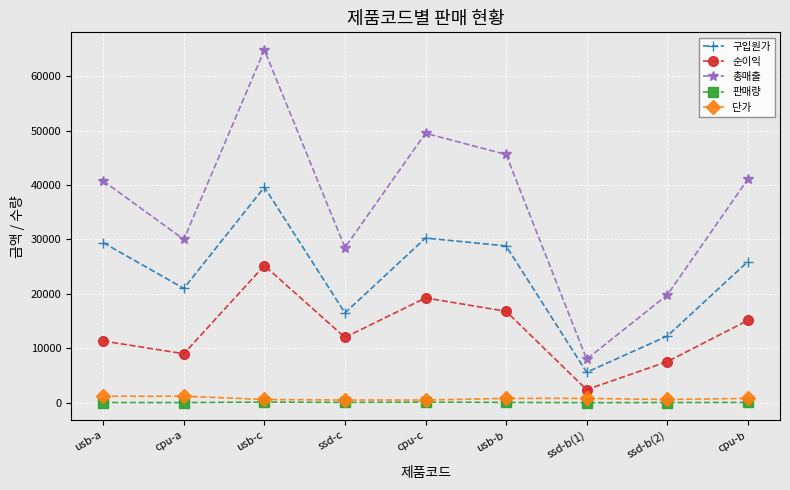

How many 단가 values are between 600 and 800?

5